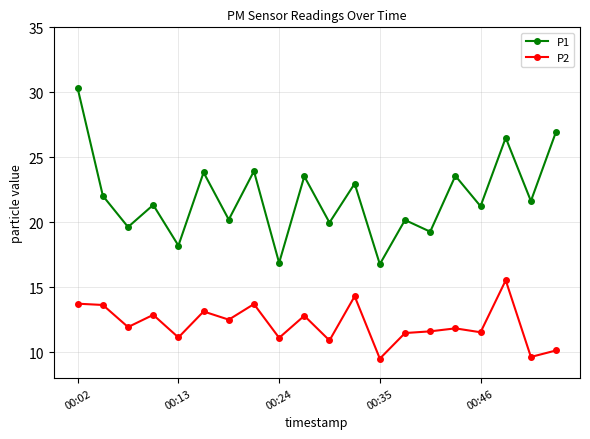

What is the maximum value shown in the chart?

30.3